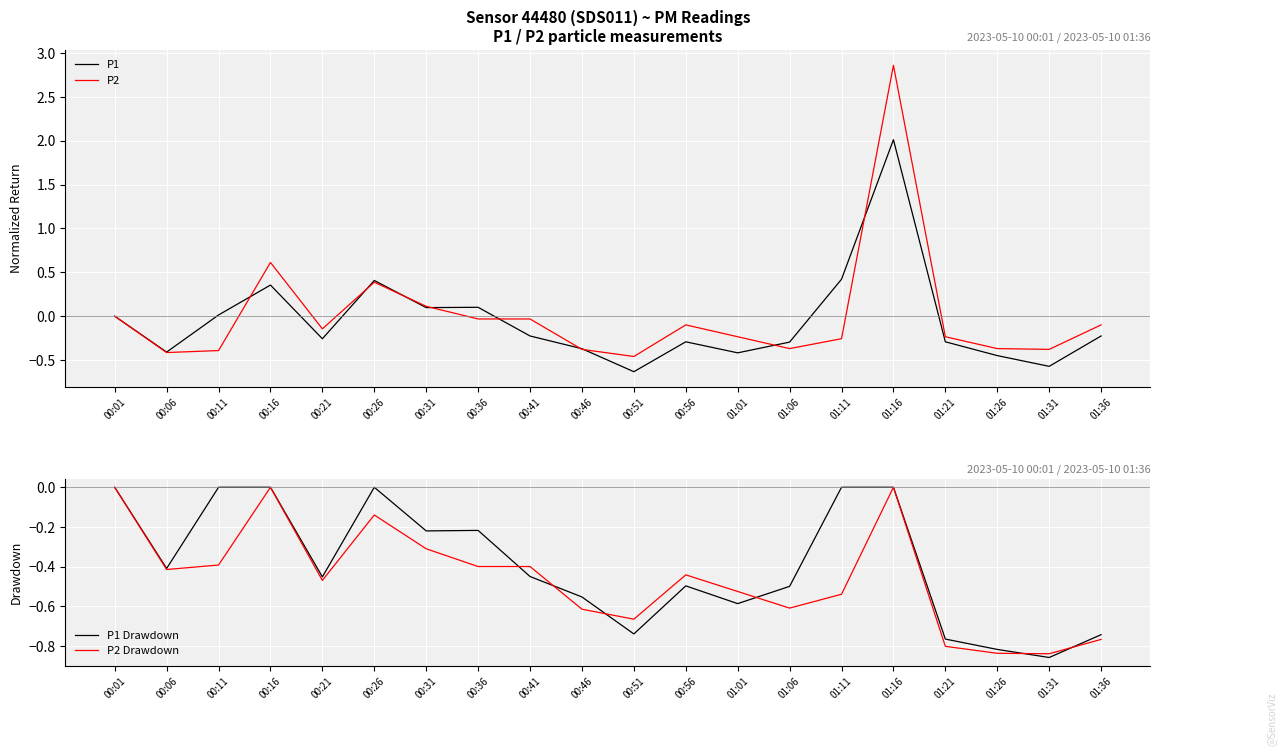

What is the spread (max minus min) of values at 01:01?

0.4